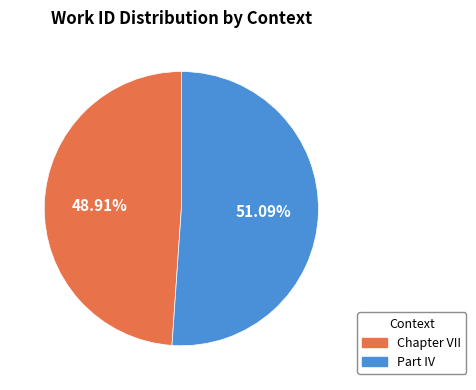

To the nearest percent, what percentage of the pie is Part IV?

51%